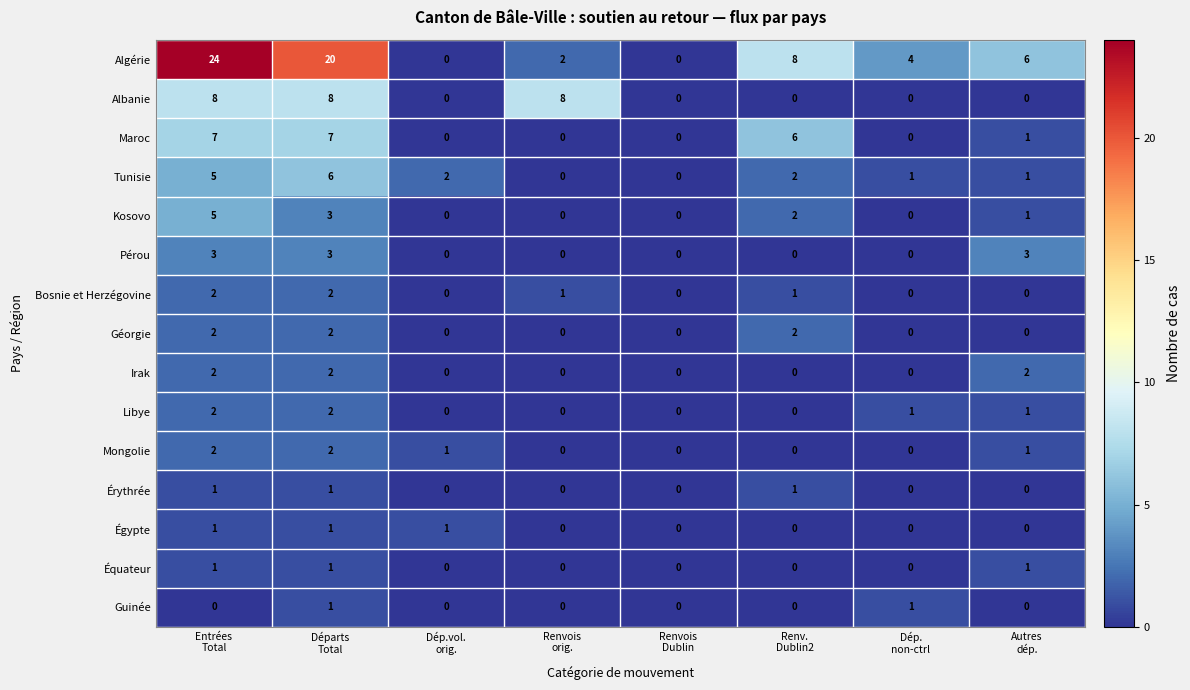

What is the difference between the maximum and minimum values in the Maroc series?

7